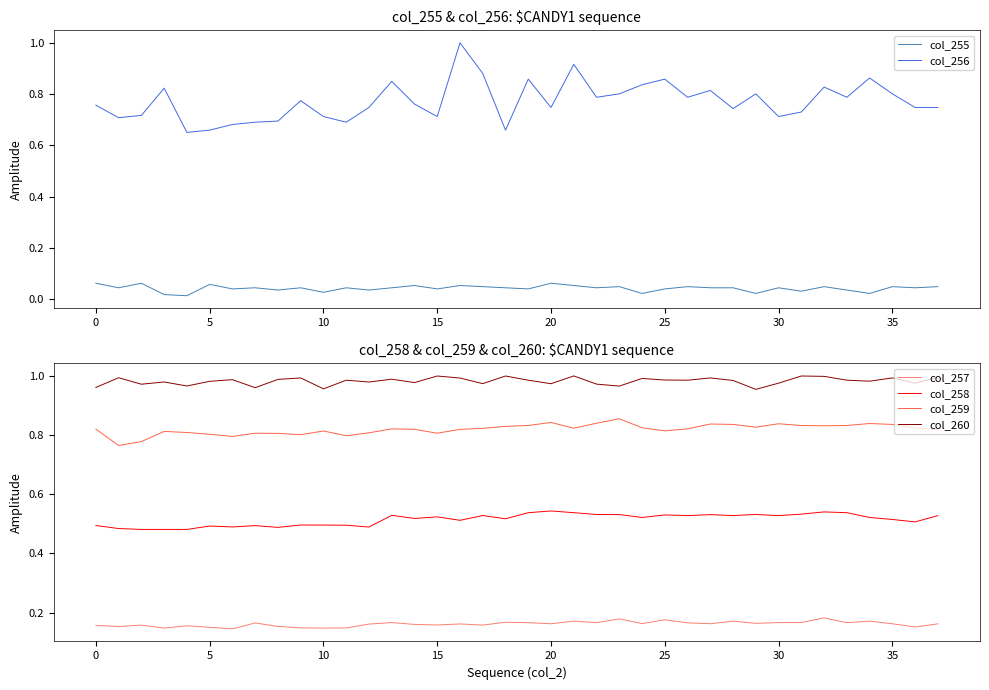

True or false: col_260 has a value of 0.3 at 13.

False